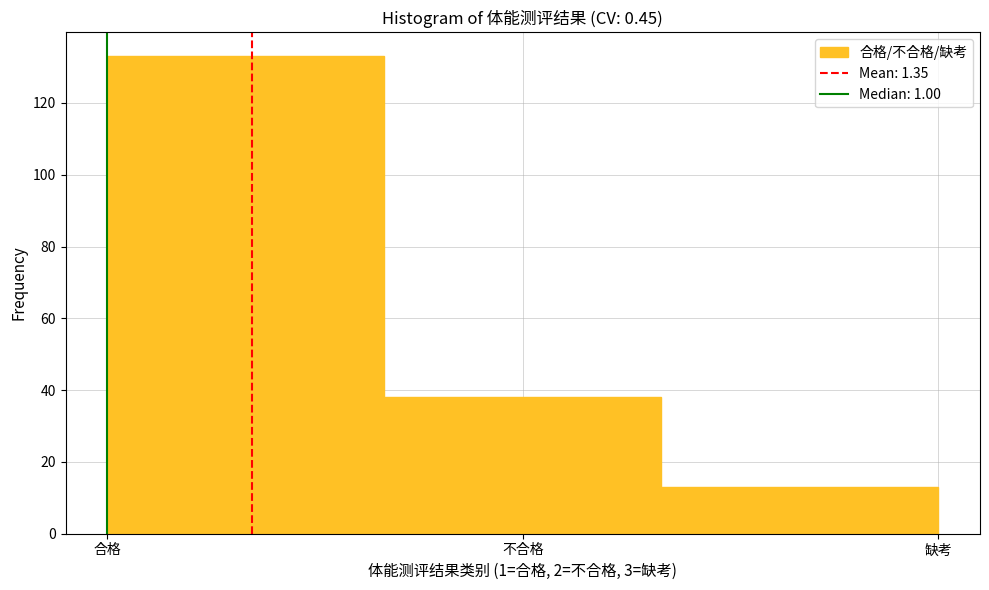

Reading left to right, what are all the values shown in this chart?

合格=133	不合格=38	缺考=13